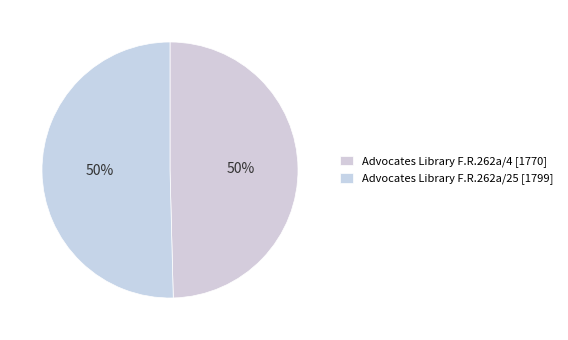

Count the number of slices in the pie.

2